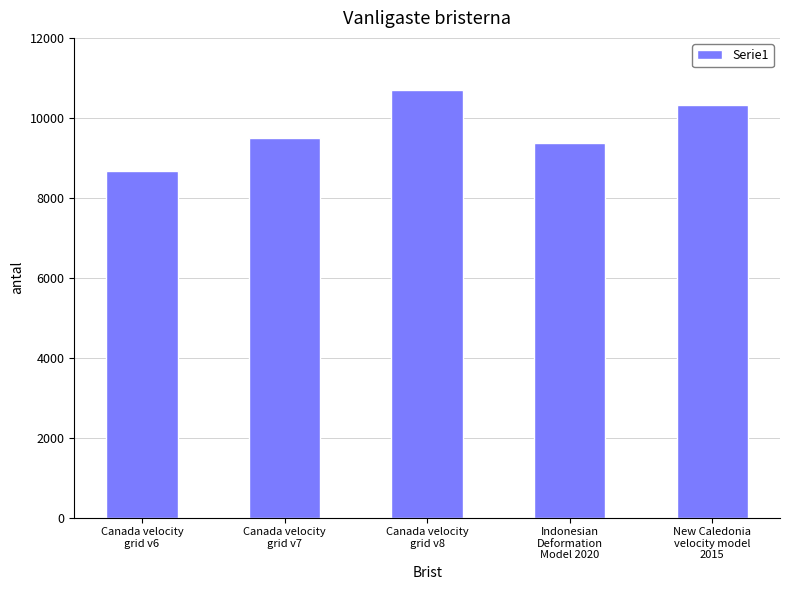

The chart shows a value of 9483 at Canada velocity
grid v7. True or false?

True